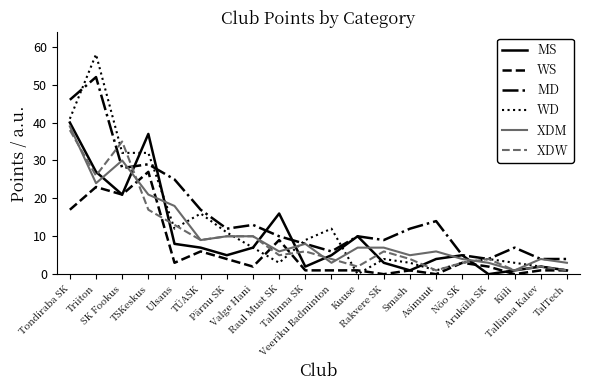

What is the highest value of the WD series?

58